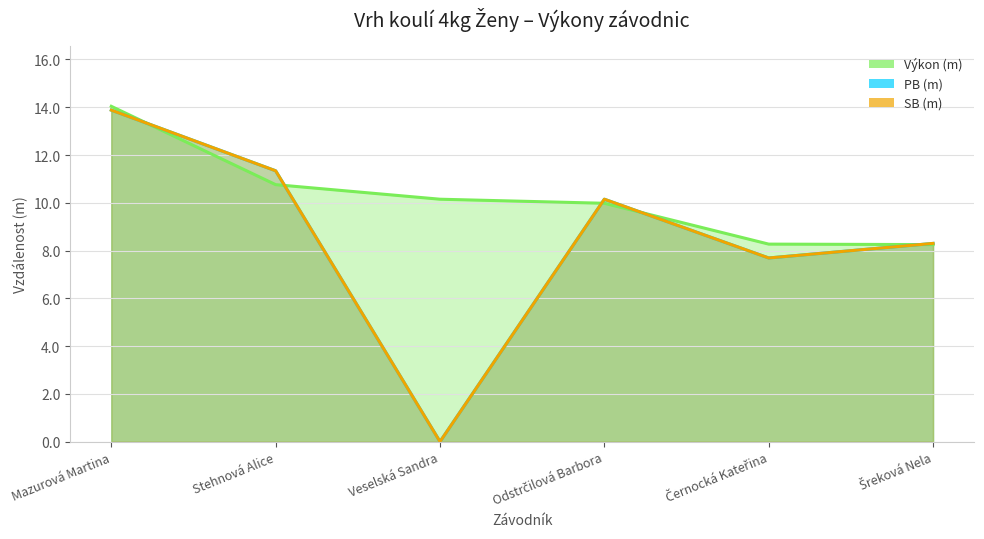

Reading left to right, list all the values displayed in this chart.

Výkon (m): Mazurová Martina=14.0	Stehnová Alice=10.8	Veselská Sandra=10.2	Odstrčilová Barbora=10.0	Černocká Kateřina=8.3	Šreková Nela=8.2
PB (m): Mazurová Martina=13.9	Stehnová Alice=11.3	Veselská Sandra=0.0	Odstrčilová Barbora=10.2	Černocká Kateřina=7.7	Šreková Nela=8.3
SB (m): Mazurová Martina=13.9	Stehnová Alice=11.3	Veselská Sandra=0.0	Odstrčilová Barbora=10.2	Černocká Kateřina=7.7	Šreková Nela=8.3